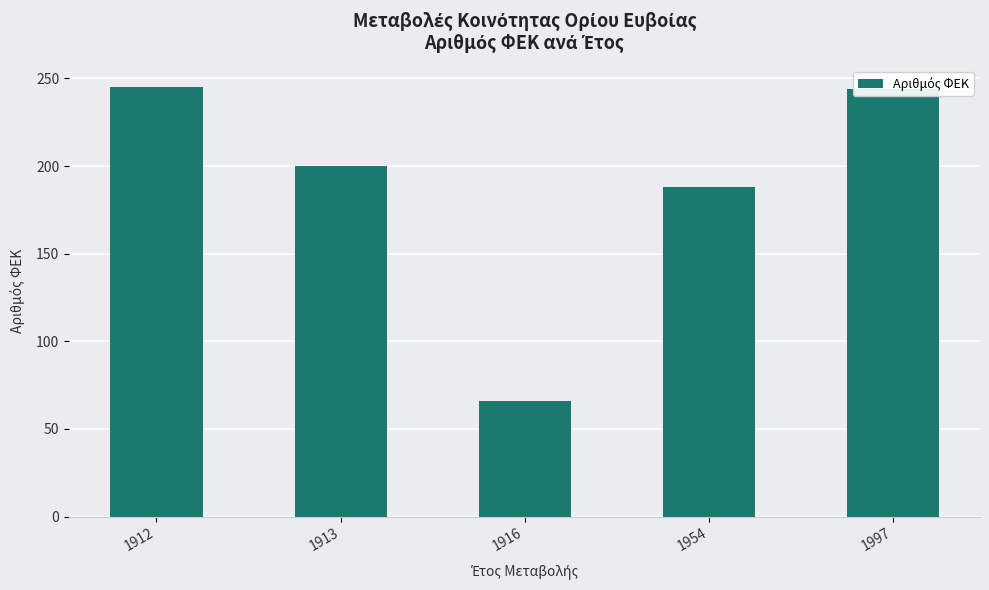

What is the approximate value at 1916, to the nearest 50?

50